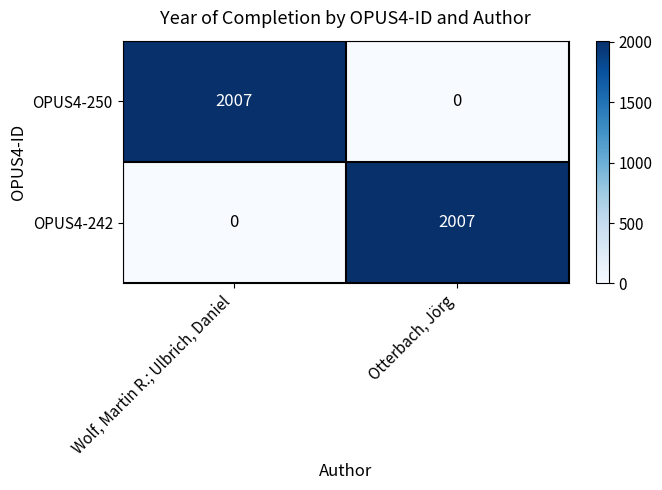

What is the difference between the highest and lowest values at Wolf, Martin R.; Ulbrich, Daniel?

2007